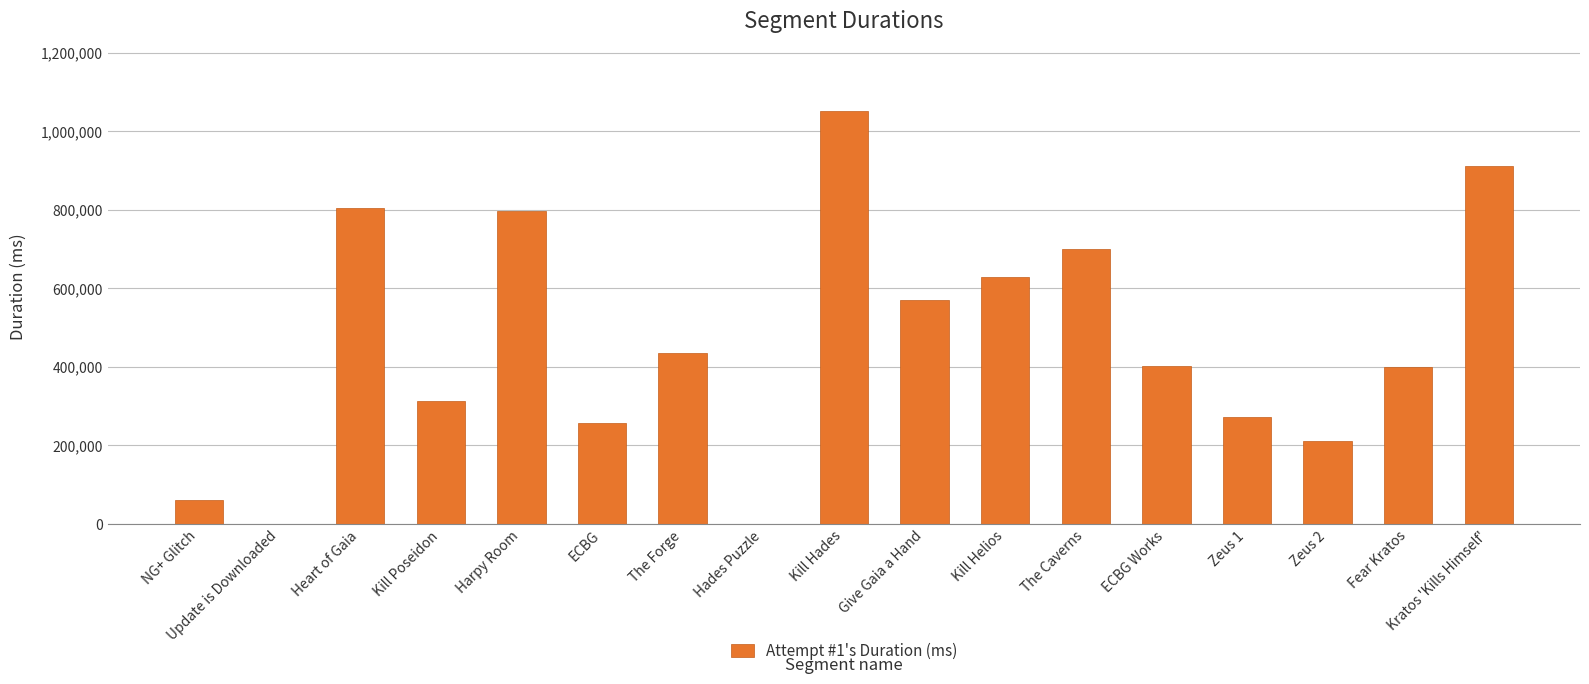

Which label corresponds to the largest value in the chart?

Kill Hades